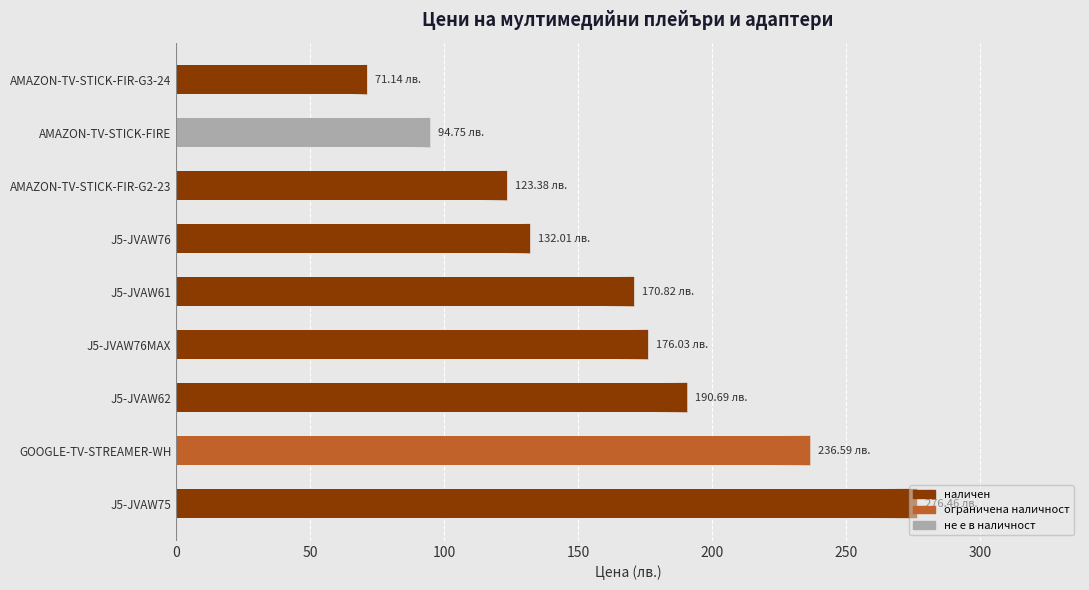

What is the label of the 8th bar from the top?

GOOGLE-TV-STREAMER-WH